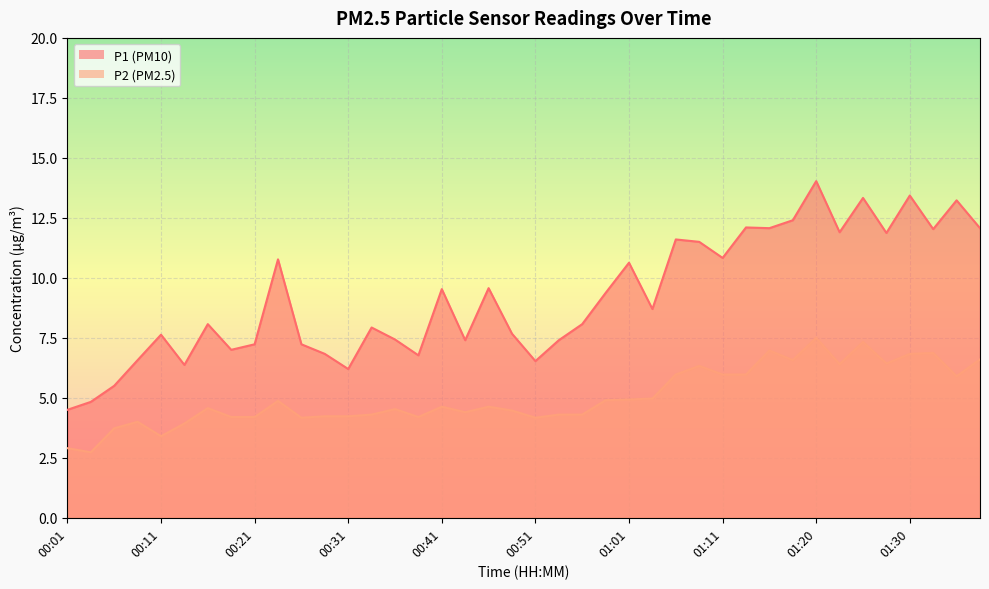

Reading left to right, extract all data points from this chart.

P1: 4.5	4.8	5.5	6.6	7.6	6.4	8.1	7.0	7.2	10.8	7.2	6.8	6.2	7.9	7.4	6.8	9.5	7.4	9.6	7.7	6.5	7.4	8.1	9.4	10.6	8.7	11.6	11.5	10.8	12.1	12.1	12.4	14.0	11.9	13.3	11.9	13.4	12.0	13.2	12.1
P2: 2.9	2.7	3.7	4.0	3.4	3.9	4.6	4.2	4.2	4.9	4.2	4.2	4.2	4.3	4.5	4.2	4.6	4.4	4.6	4.5	4.2	4.3	4.3	4.9	4.9	5.0	6.0	6.3	6.0	6.0	7.0	6.6	7.5	6.4	7.3	6.4	6.8	6.9	5.9	6.6